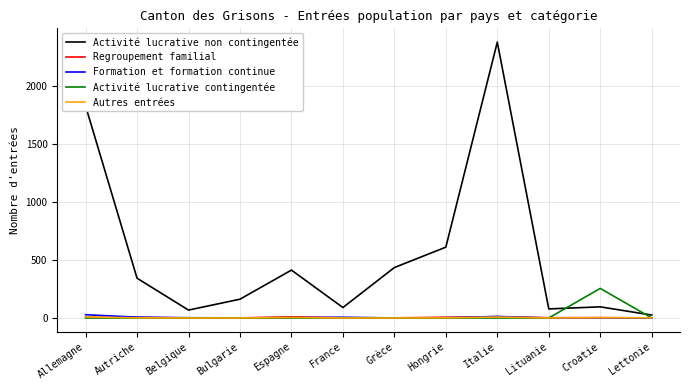

The Activité lucrative contingentée series shows 0 at Grèce. True or false?

True